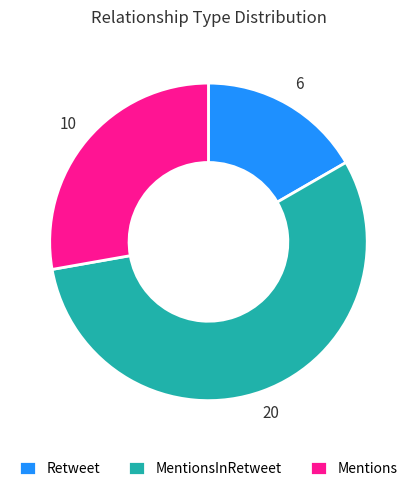

How many slices are in this pie chart?

3